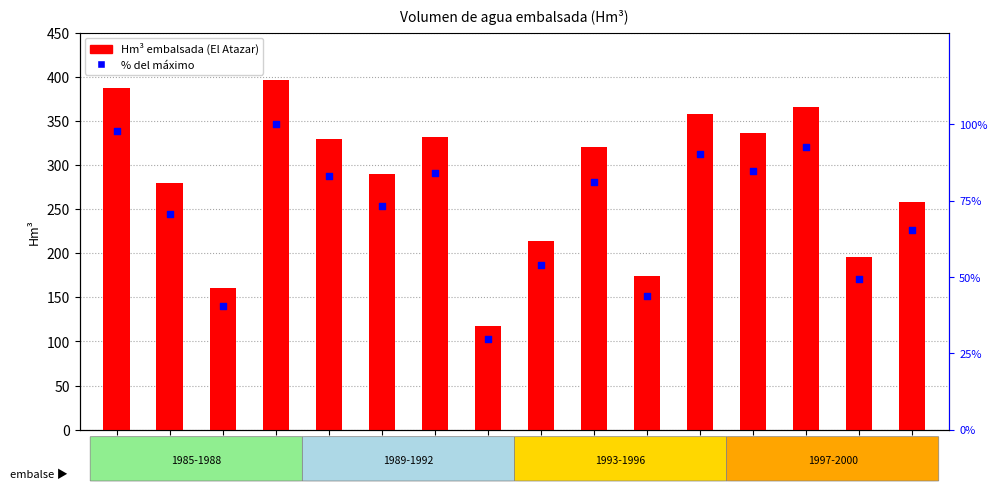

Which series contains the highest Y value?

Hm³ embalsada